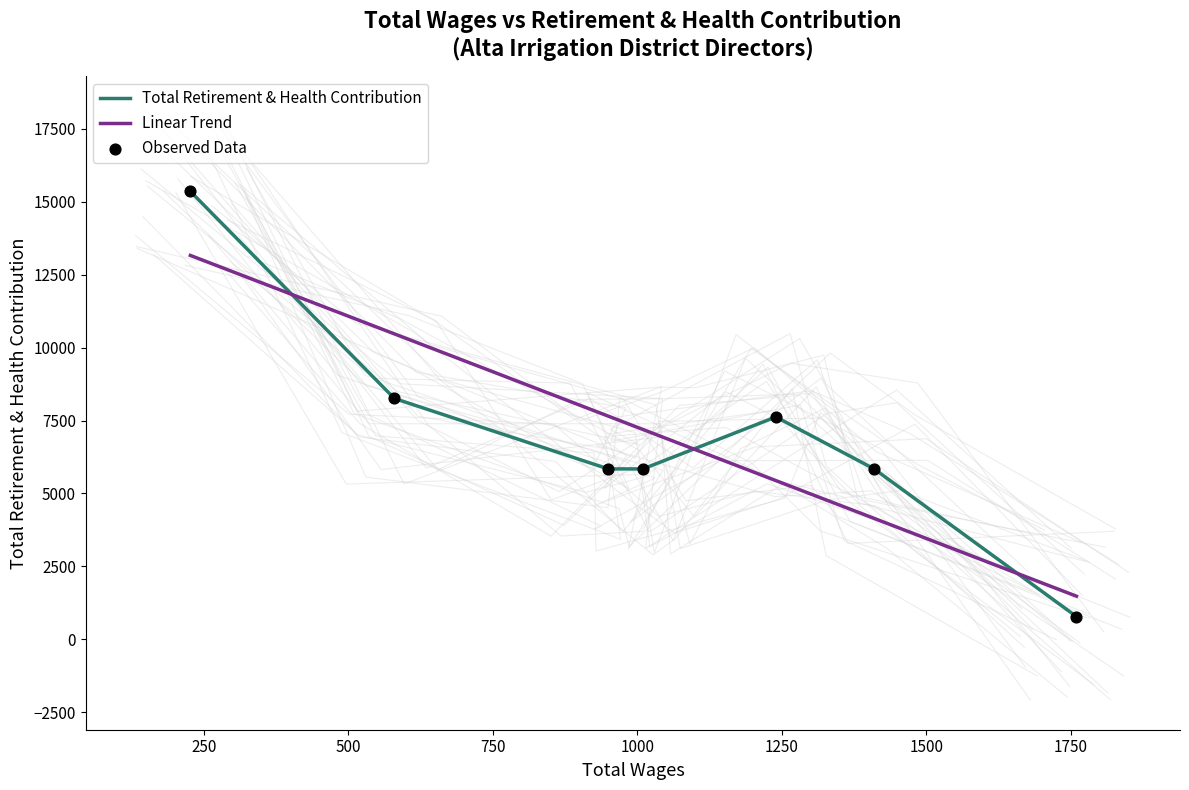

Which series has the widest spread of Y values?

Total Retirement & Health Contribution